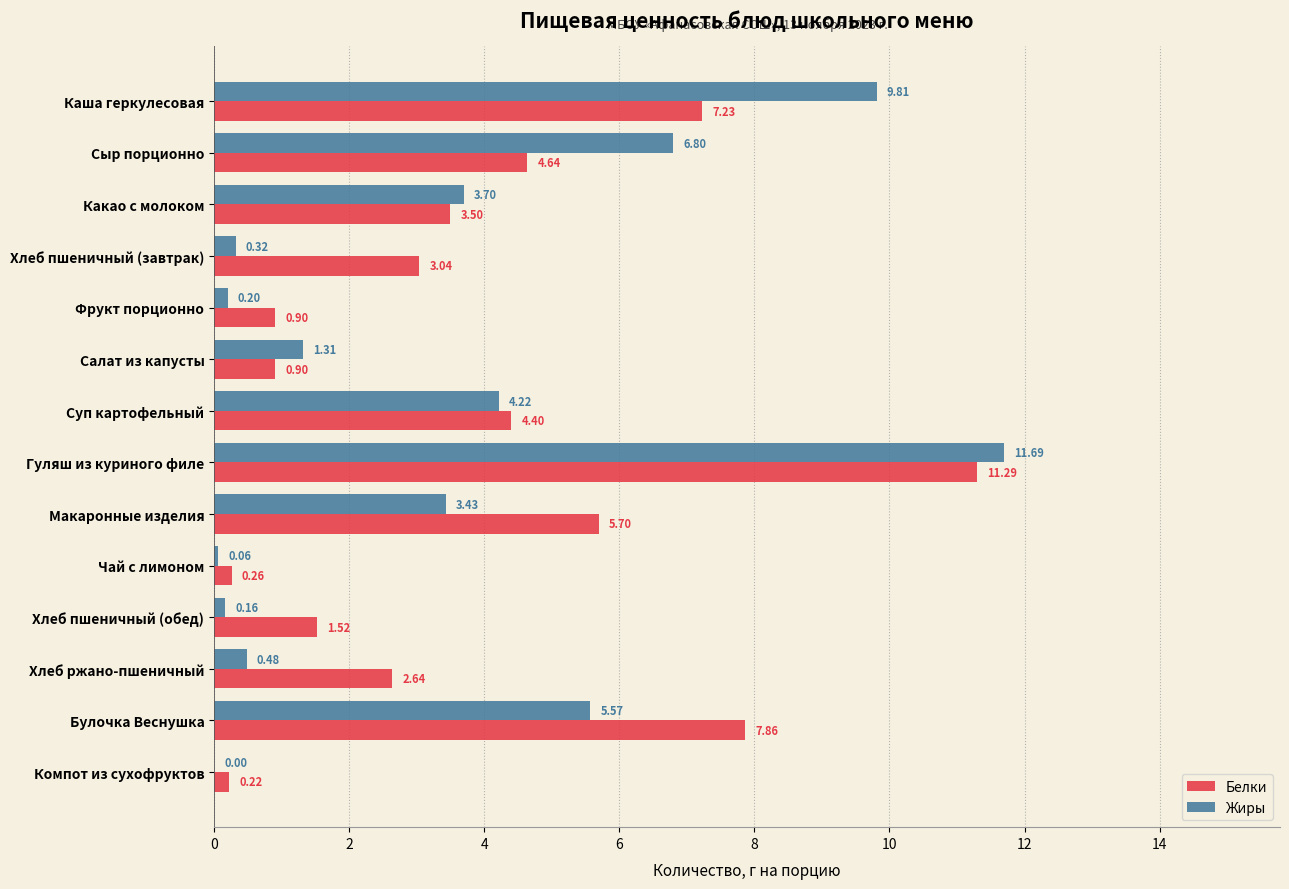

Which series has the largest total across all categories?

Белки